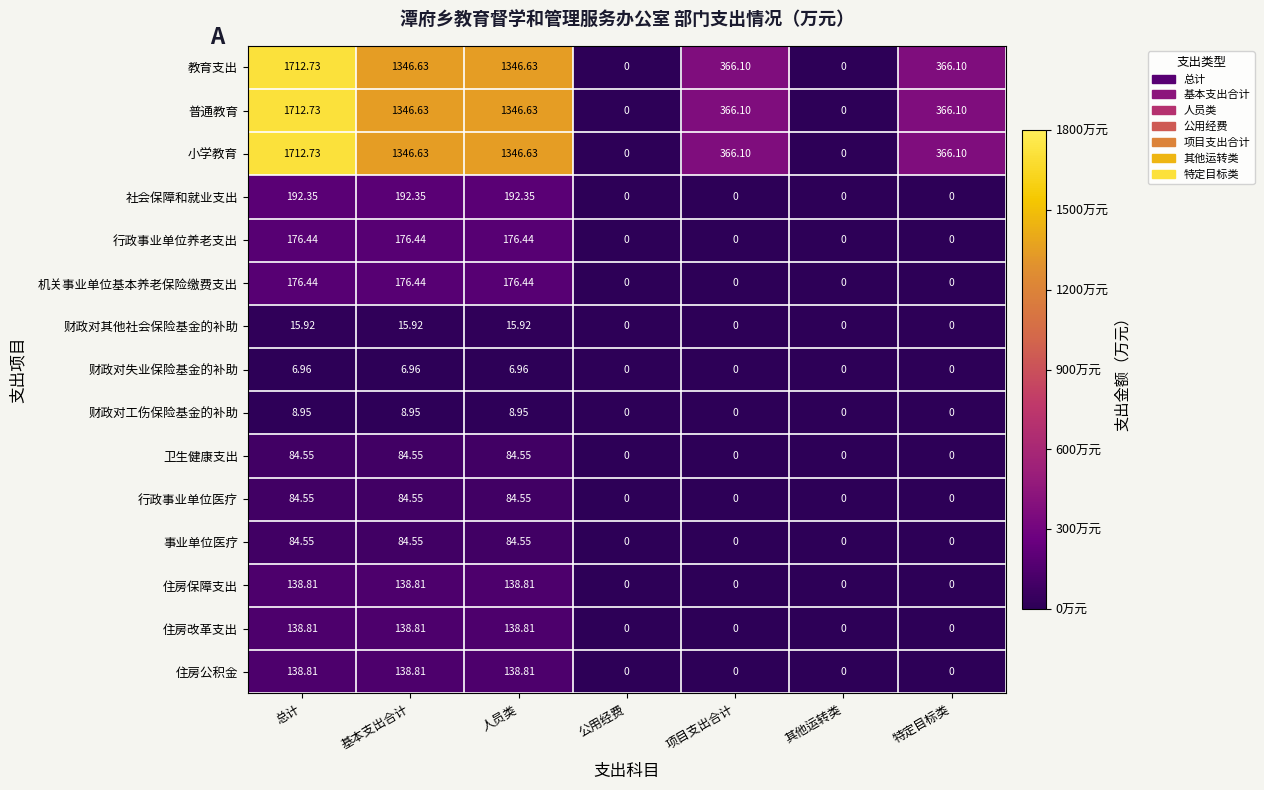

Which category has the highest value across all series?

总计